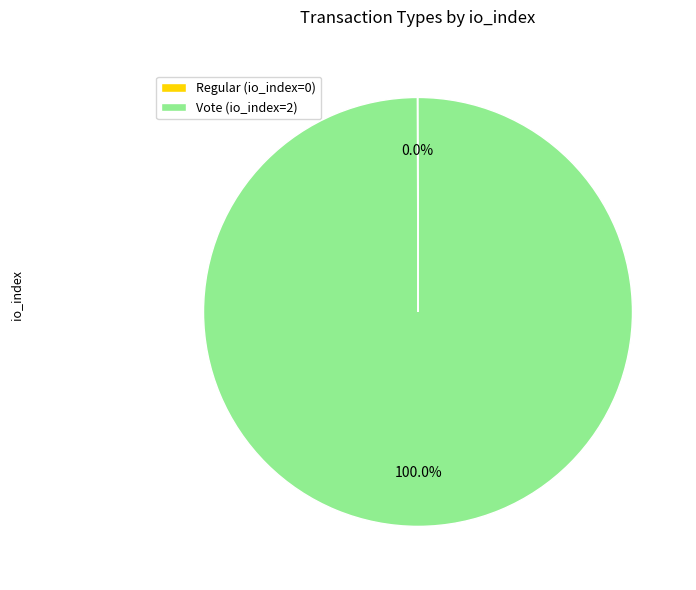

What is the largest slice in the pie chart?

Vote (io_index=2)